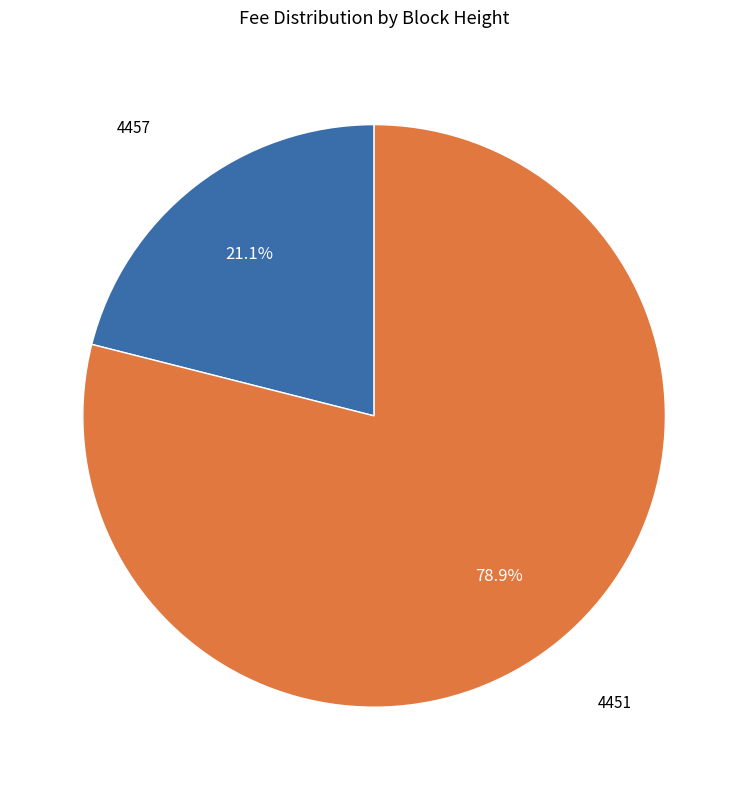

To the nearest percent, what is the difference between the largest and smallest slice percentages?

58%